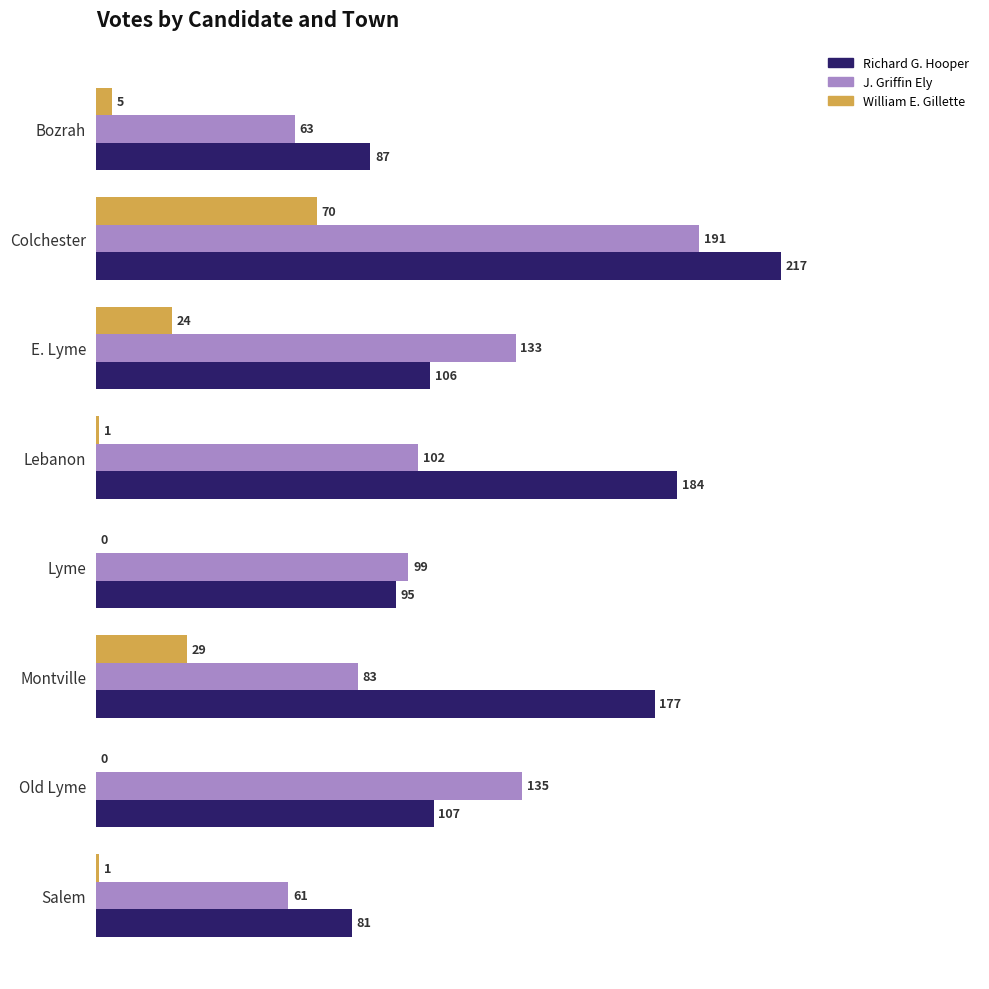

What is the sum of all J. Griffin Ely values?

867